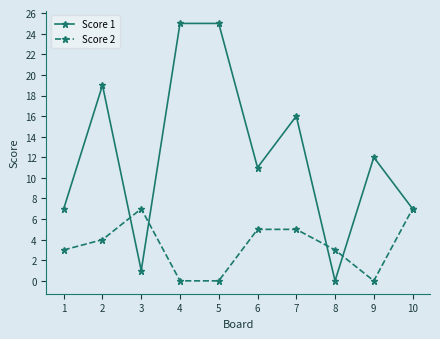

How many data points in Score 2 are less than 4?

5